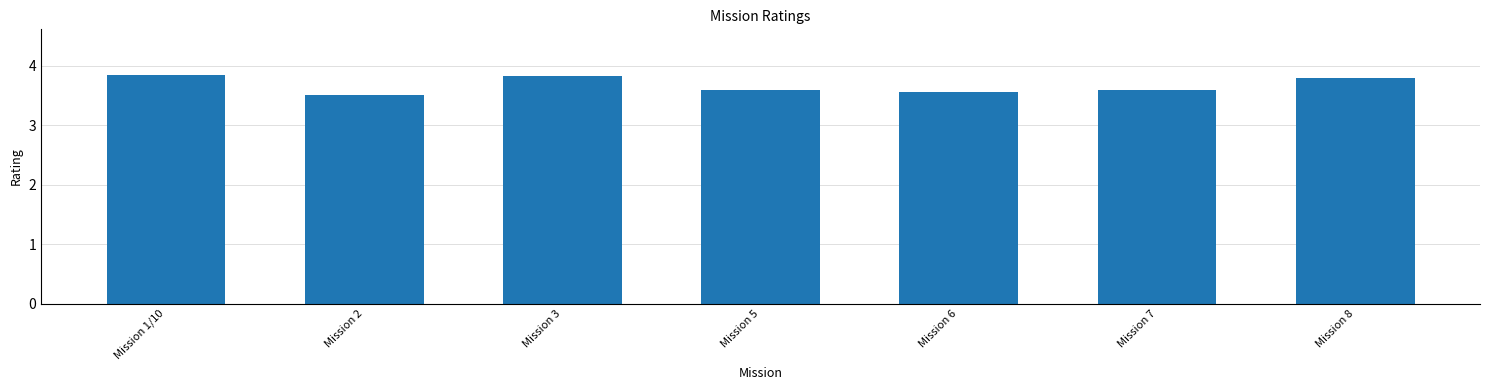

Which category has the lowest value across all series?

Mission 2